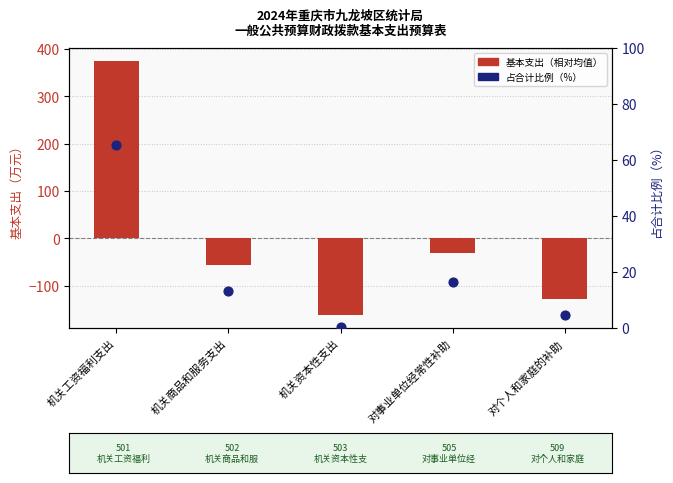

Which series contains the highest Y value?

基本支出（相对均值）